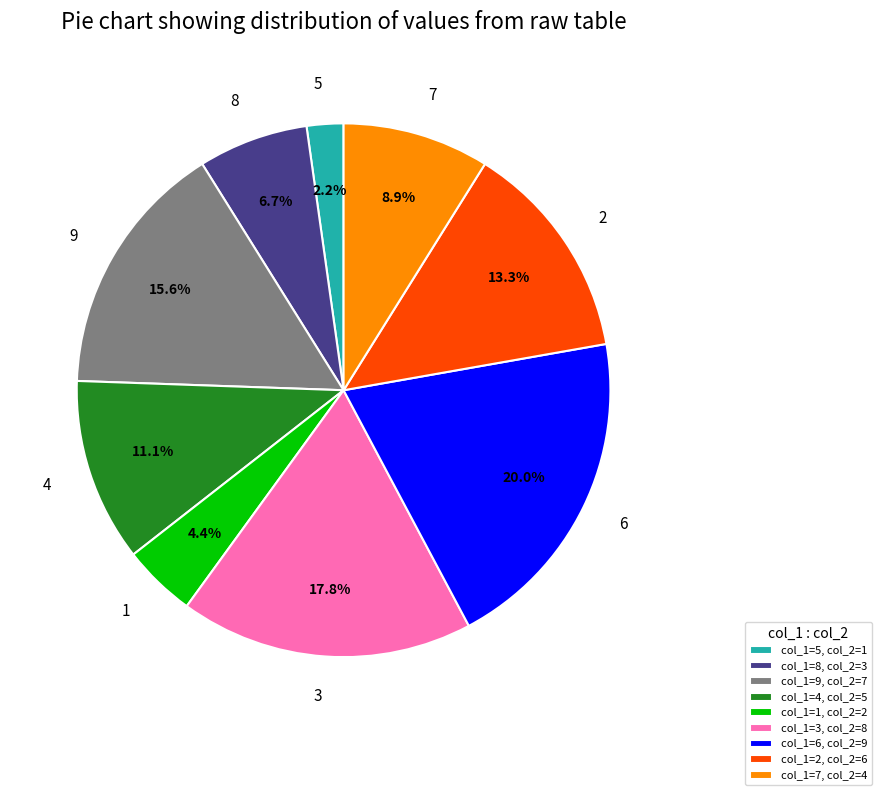

Does any single category account for the majority?

No